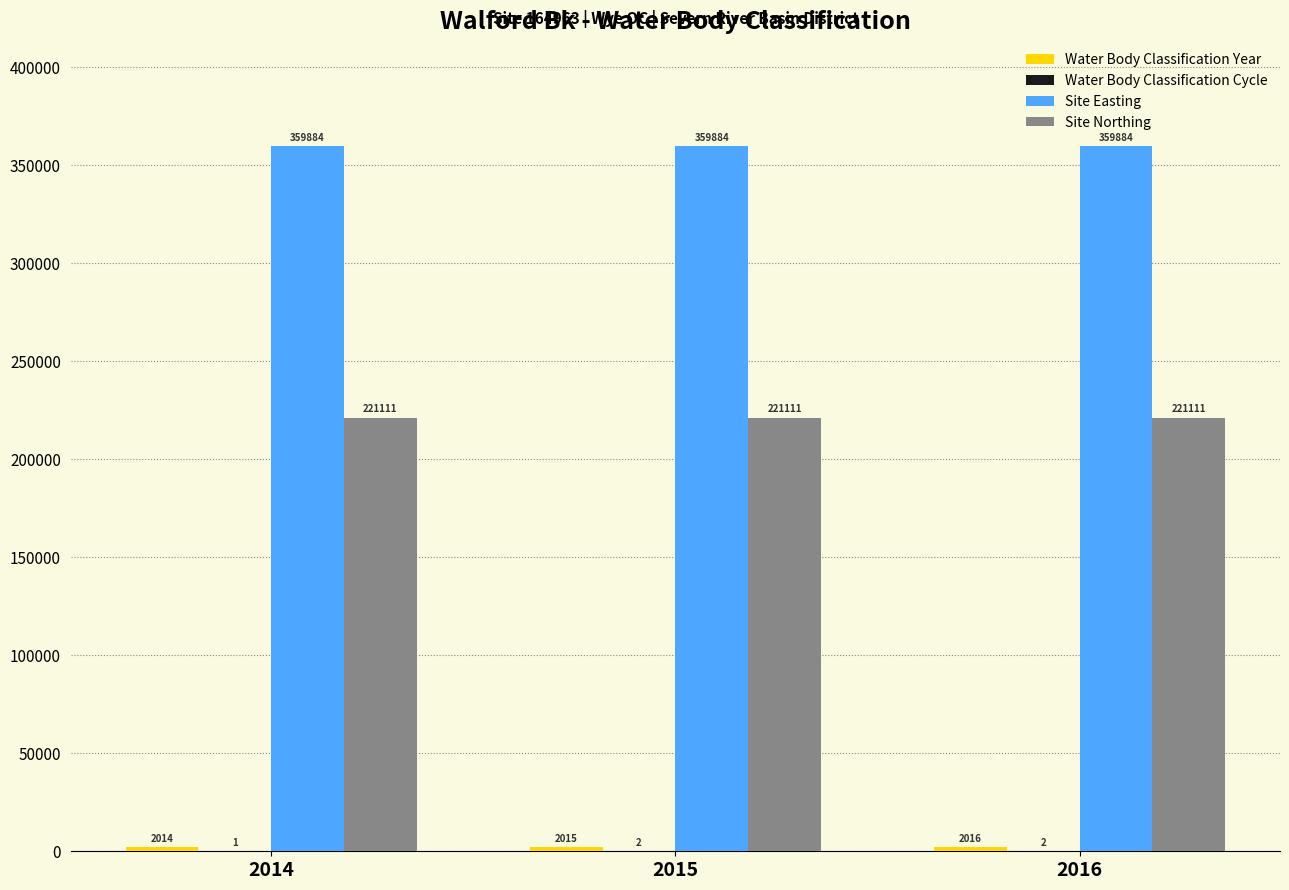

What is the sum of all Site Northing values?

663333